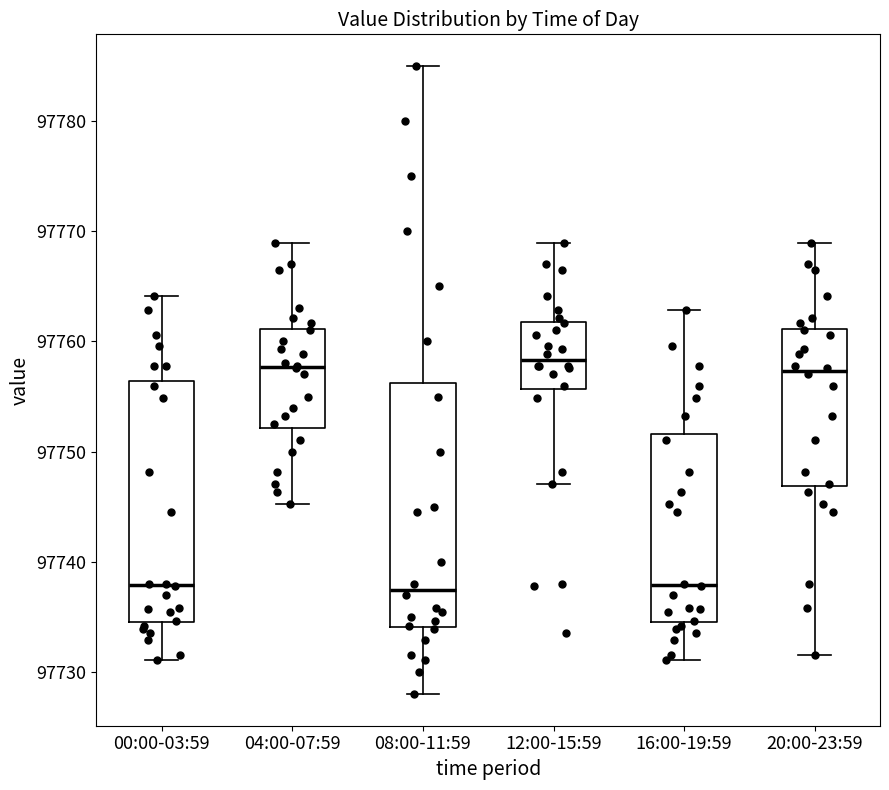

Reading left to right, read every box against the y-axis: the position of its median line, the range the box covers, and the ends of its whiskers. The values are not printed on the chart, so give them approximately, as read against the axis.

00:00-03:59: median 97738, box 97735 to 97756, whiskers 97731 to 97764
04:00-07:59: median 97758, box 97752 to 97761, whiskers 97745 to 97769
08:00-11:59: median 97737, box 97734 to 97756, whiskers 97728 to 97785
12:00-15:59: median 97758, box 97756 to 97762, whiskers 97747 to 97769
16:00-19:59: median 97738, box 97735 to 97752, whiskers 97731 to 97763
20:00-23:59: median 97757, box 97747 to 97761, whiskers 97732 to 97769